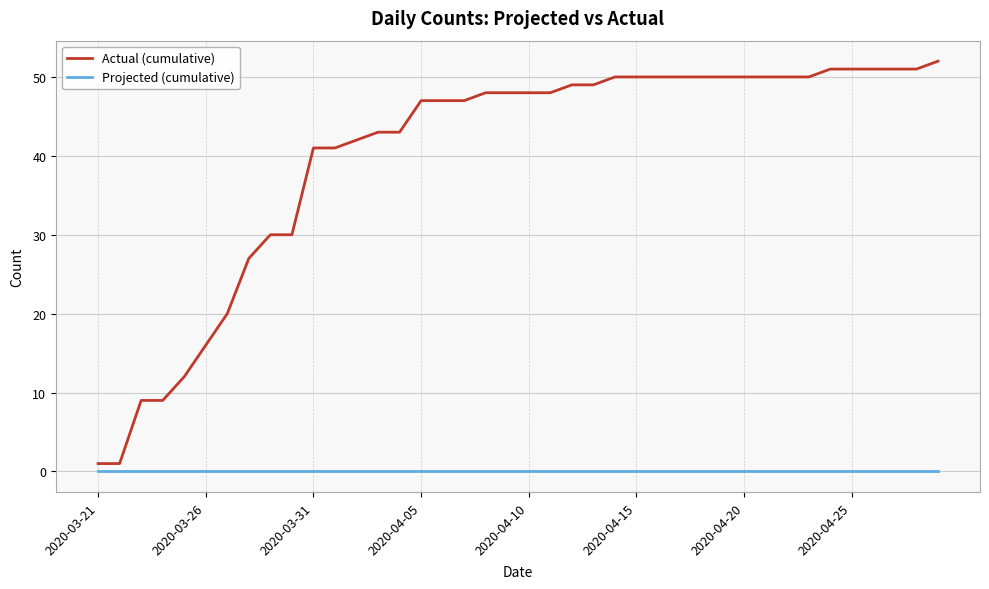

What is the maximum value shown in the chart?

52